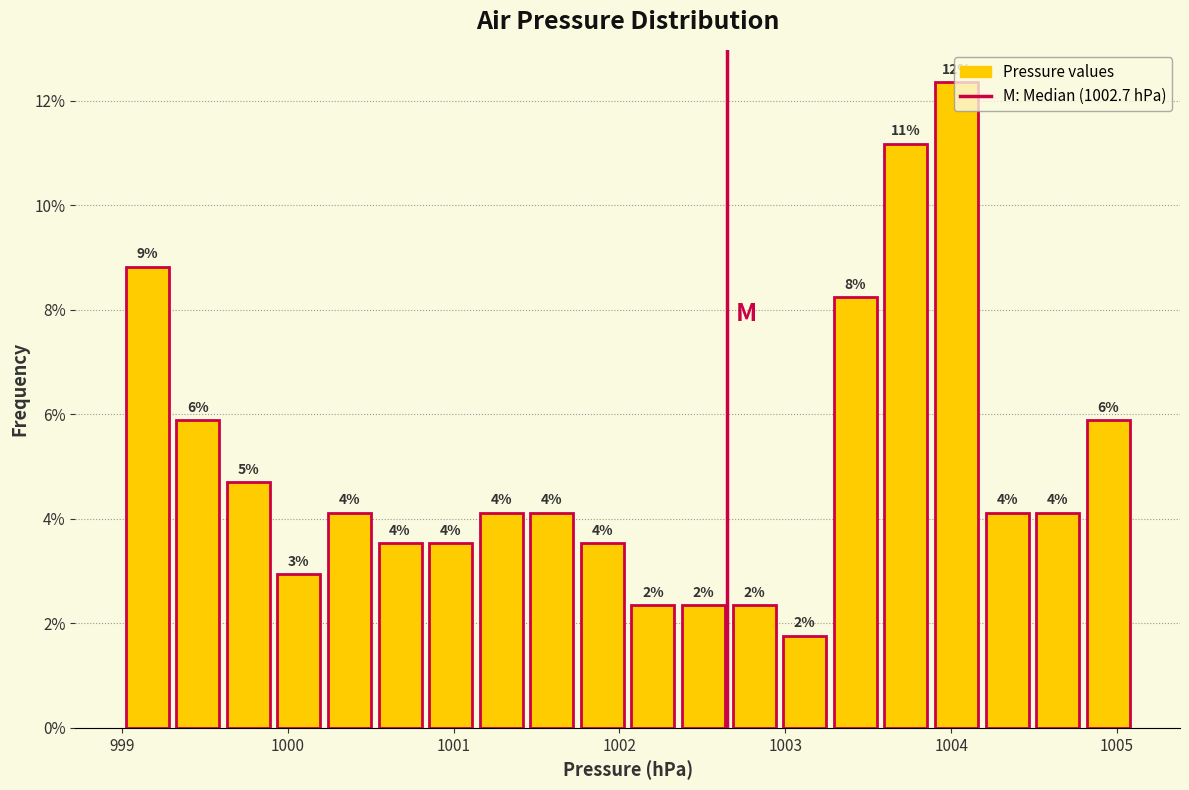

Around what value on the x-axis is the tallest bar? Give the approximate position of its centre, as read against the axis.

1004.0